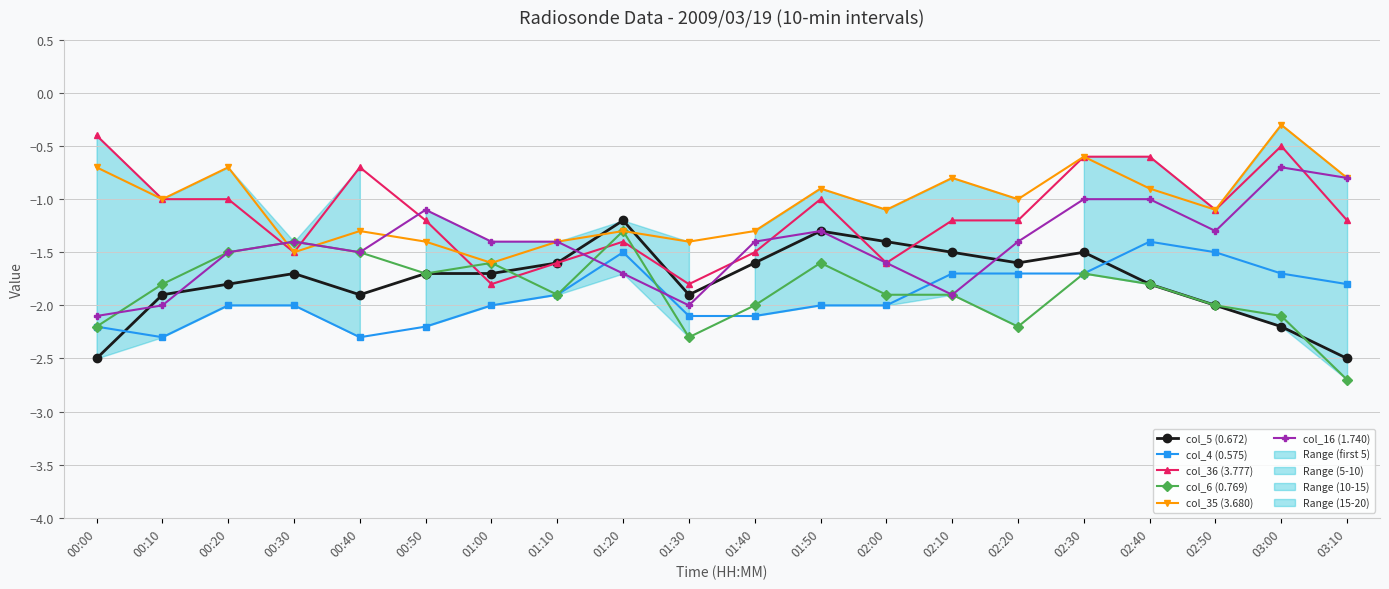

What is the value of the col_36 (3.777) point at the 3rd from the left?

-1.0